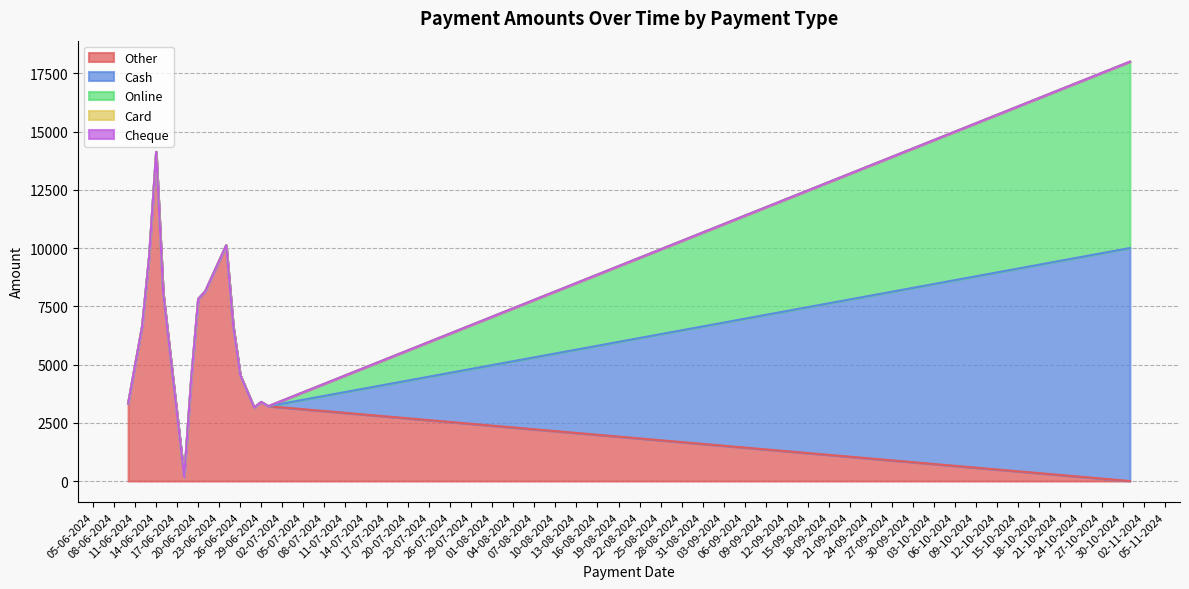

True or false: Online and Cheque intersect in this chart.

False